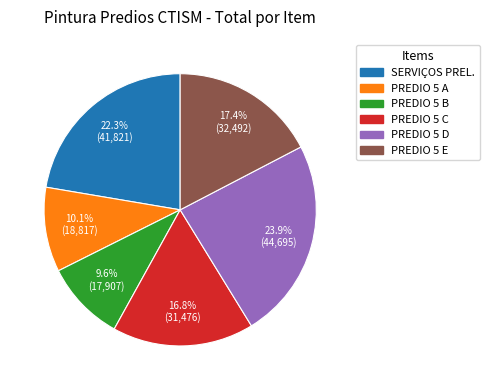

Is there any slice that represents more than half of the pie?

No